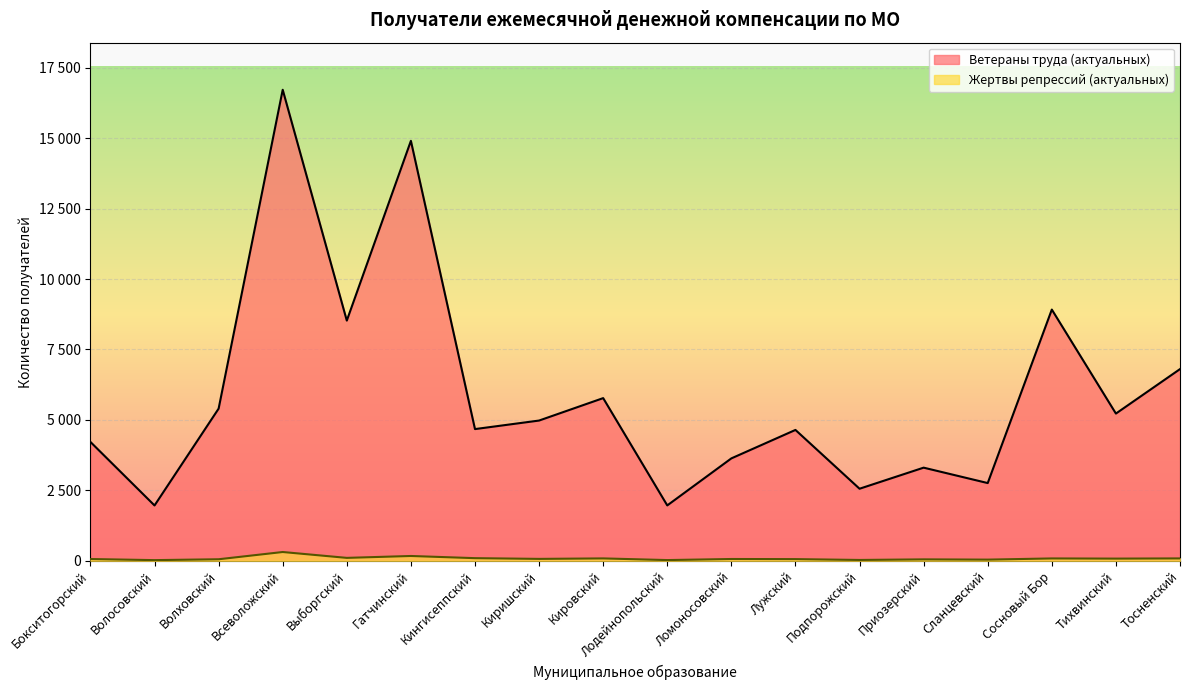

Reading left to right, what are all the values shown in this chart?

Ветераны труда (актуальных): Бокситогорский=4218	Волосовский=1963	Волховский=5400	Всеволожский=16717	Выборгский=8525	Гатчинский=14904	Кингисеппский=4674	Киришский=4977	Кировский=5773	Лодейнопольский=1965	Ломоносовский=3634	Лужский=4644	Подпорожский=2557	Приозерский=3305	Сланцевский=2758	Сосновый Бор=8916	Тихвинский=5225	Тосненский=6803
Жертвы репрессий (актуальных): Бокситогорский=62	Волосовский=23	Волховский=54	Всеволожский=311	Выборгский=103	Гатчинский=170	Кингисеппский=93	Киришский=67	Кировский=84	Лодейнопольский=25	Ломоносовский=63	Лужский=59	Подпорожский=29	Приозерский=50	Сланцевский=41	Сосновый Бор=83	Тихвинский=77	Тосненский=84